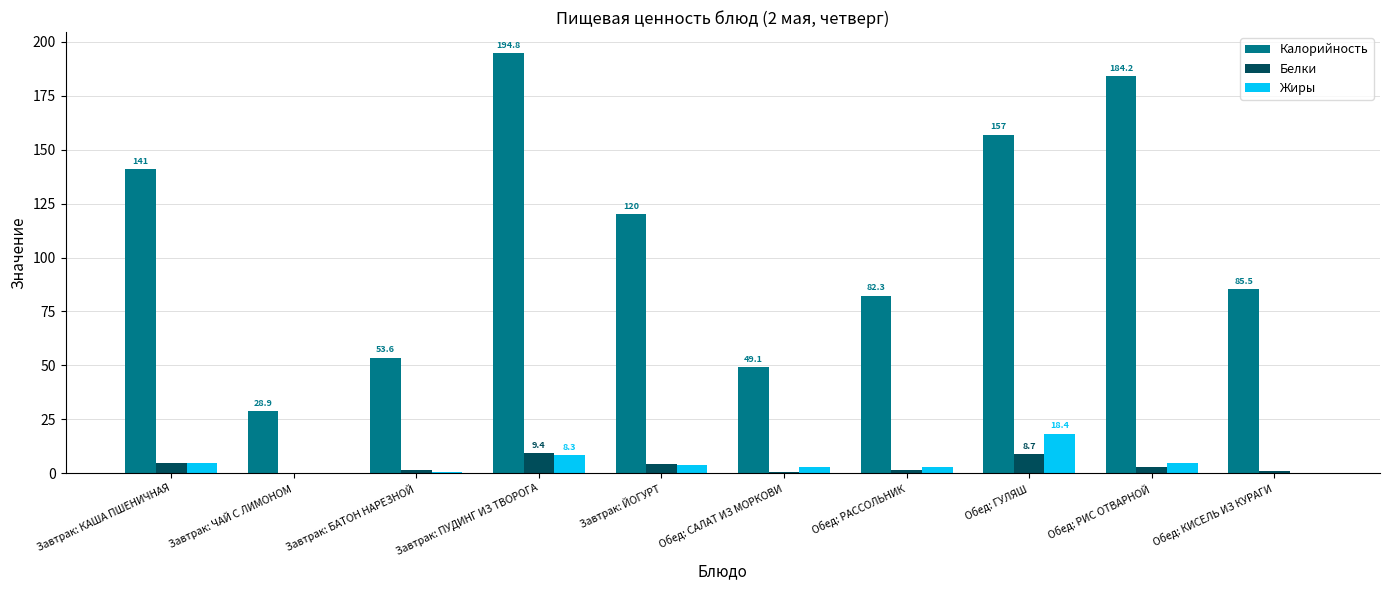

Read the Жиры value at Завтрак: ПУДИНГ ИЗ ТВОРОГА.

8.3